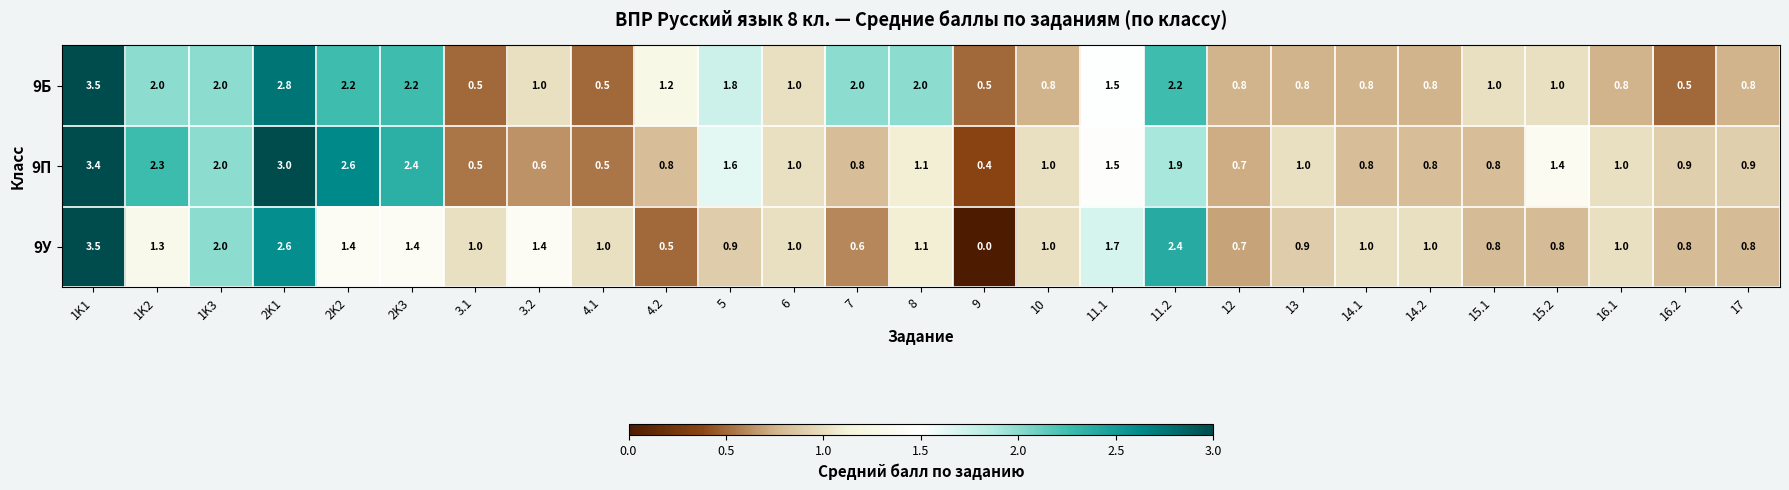

Rank the series by their average value, from highest to lowest.

9Б, 9П, 9У